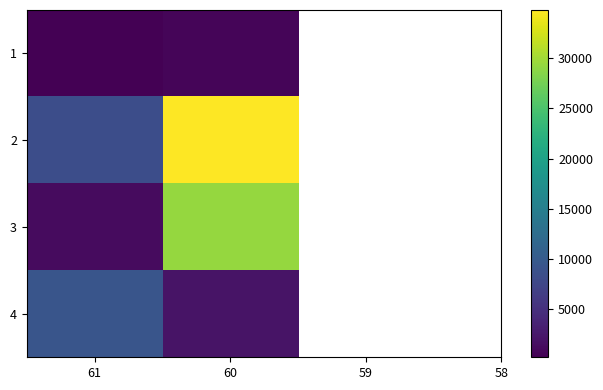

Which category has the highest value across all series?

60